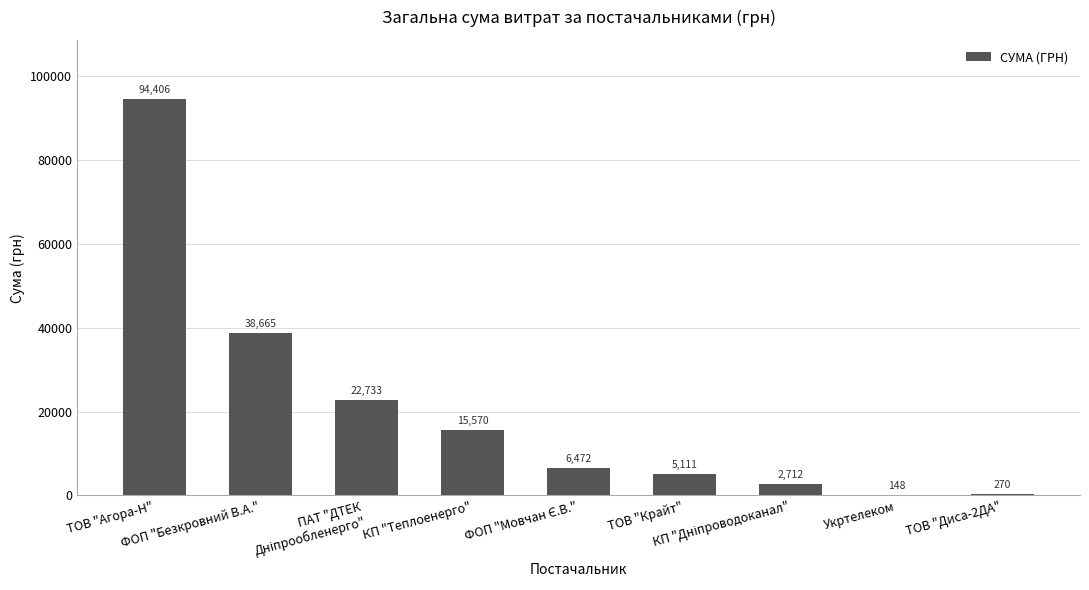

Where is the data nearest to the value 47277?

ФОП "Безкровний В.А."